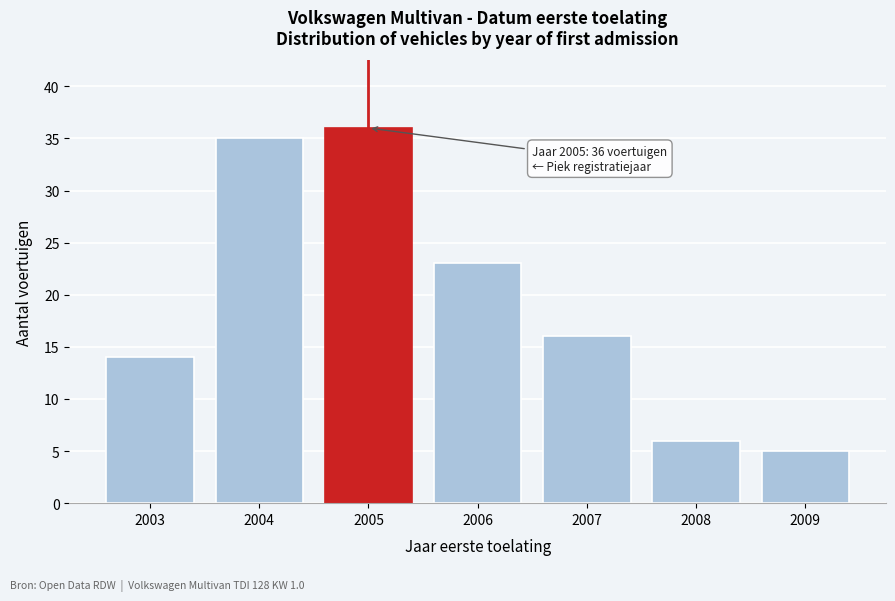

Reading left to right, list all the values displayed in this chart.

14	35	36	23	16	6	5